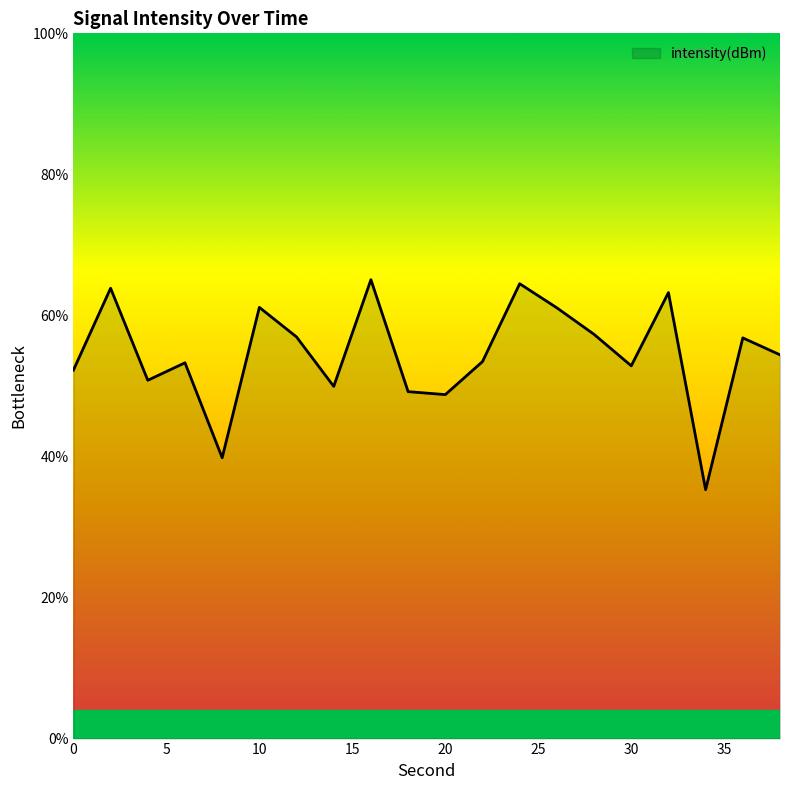

What is the smallest value displayed?

35.3